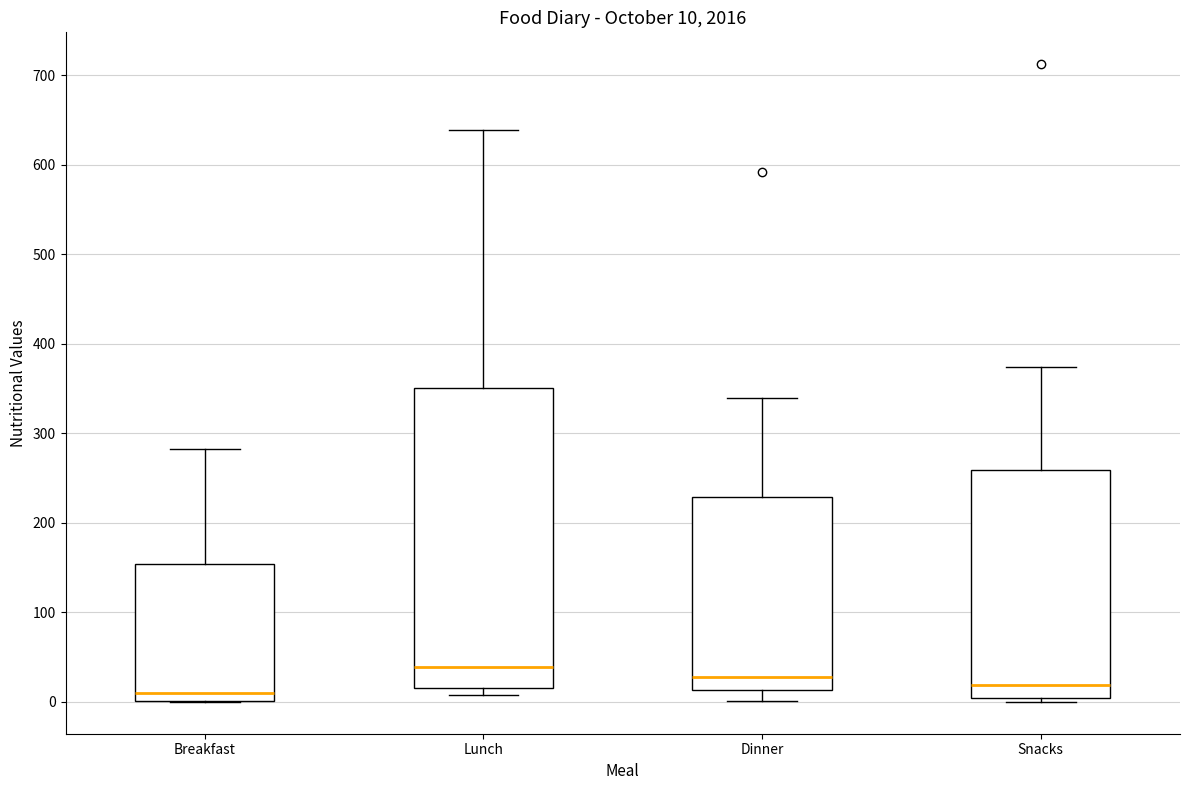

Which box is the tallest, from its lower edge to its upper edge?

Lunch